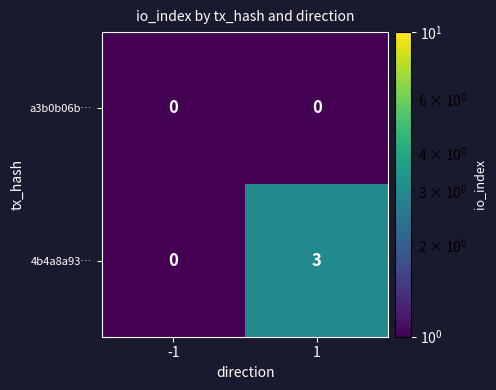

Is it true that a3b0b06b… equals 0 at -1?

True